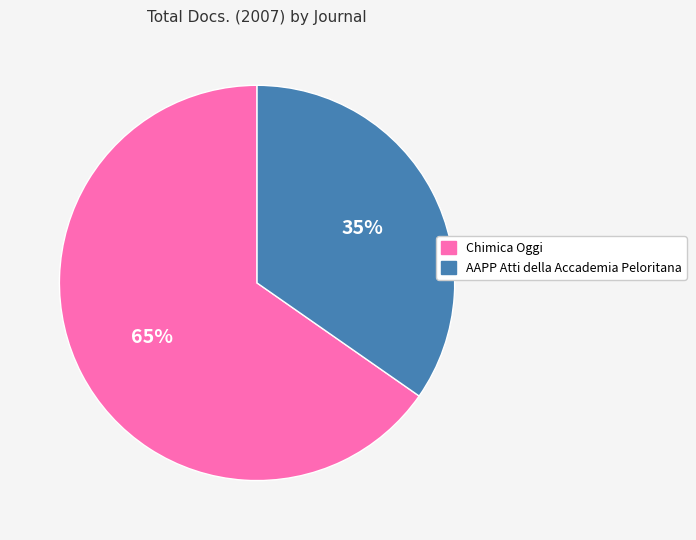

Which category has the biggest portion of the pie?

Chimica Oggi